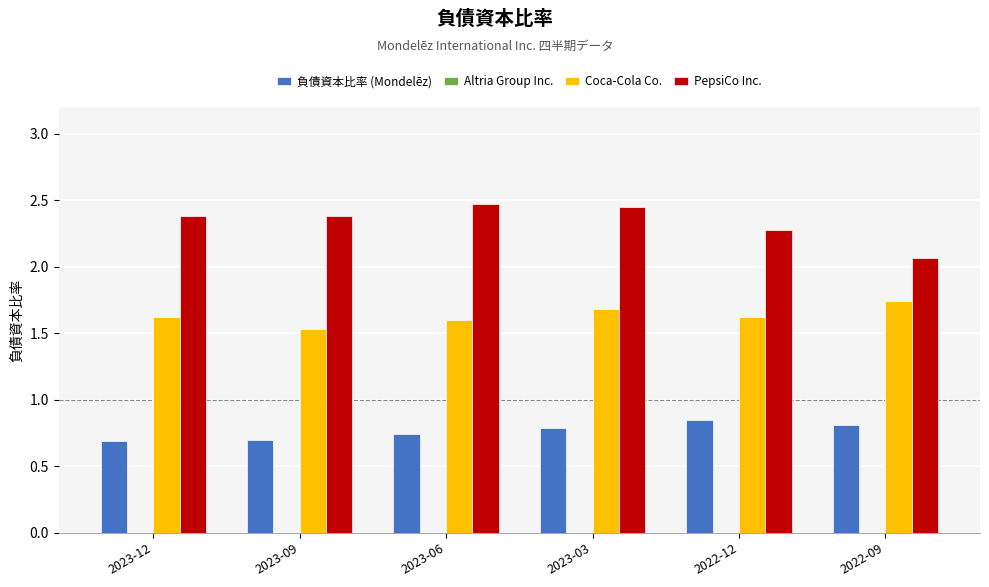

What is the label of the 3rd bar from the right?

2023-03